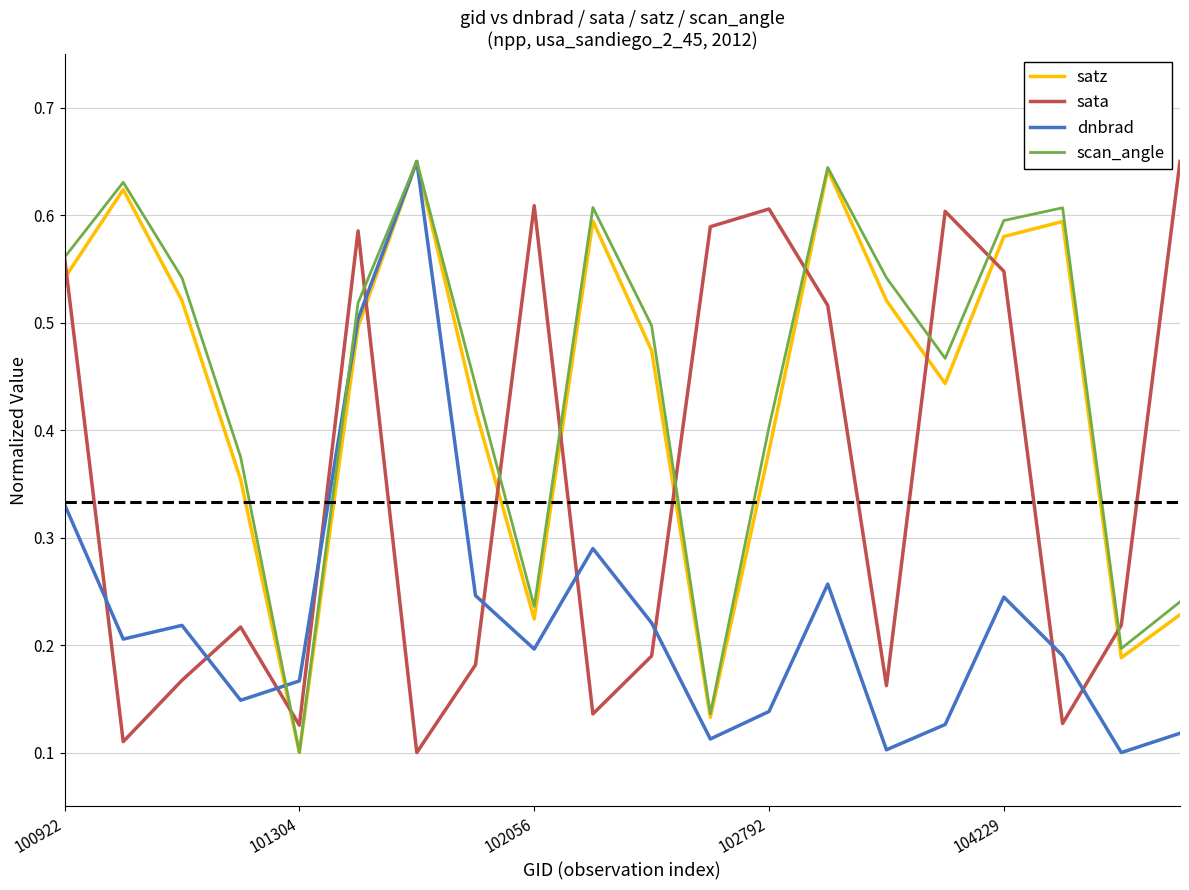

Reading right to left, list all the values displayed in this chart.

satz: 0.2	0.2	0.6	0.6	0.4	0.5	0.6	0.4	0.1	0.5	0.6	0.2	0.4	0.7	0.5	0.1	0.4	0.5	0.6	0.5
sata: 0.7	0.2	0.1	0.5	0.6	0.2	0.5	0.6	0.6	0.2	0.1	0.6	0.2	0.1	0.6	0.1	0.2	0.2	0.1	0.6
dnbrad: 0.1	0.1	0.2	0.2	0.1	0.1	0.3	0.1	0.1	0.2	0.3	0.2	0.2	0.7	0.5	0.2	0.1	0.2	0.2	0.3
scan_angle: 0.2	0.2	0.6	0.6	0.5	0.5	0.6	0.4	0.1	0.5	0.6	0.2	0.4	0.7	0.5	0.1	0.4	0.5	0.6	0.6